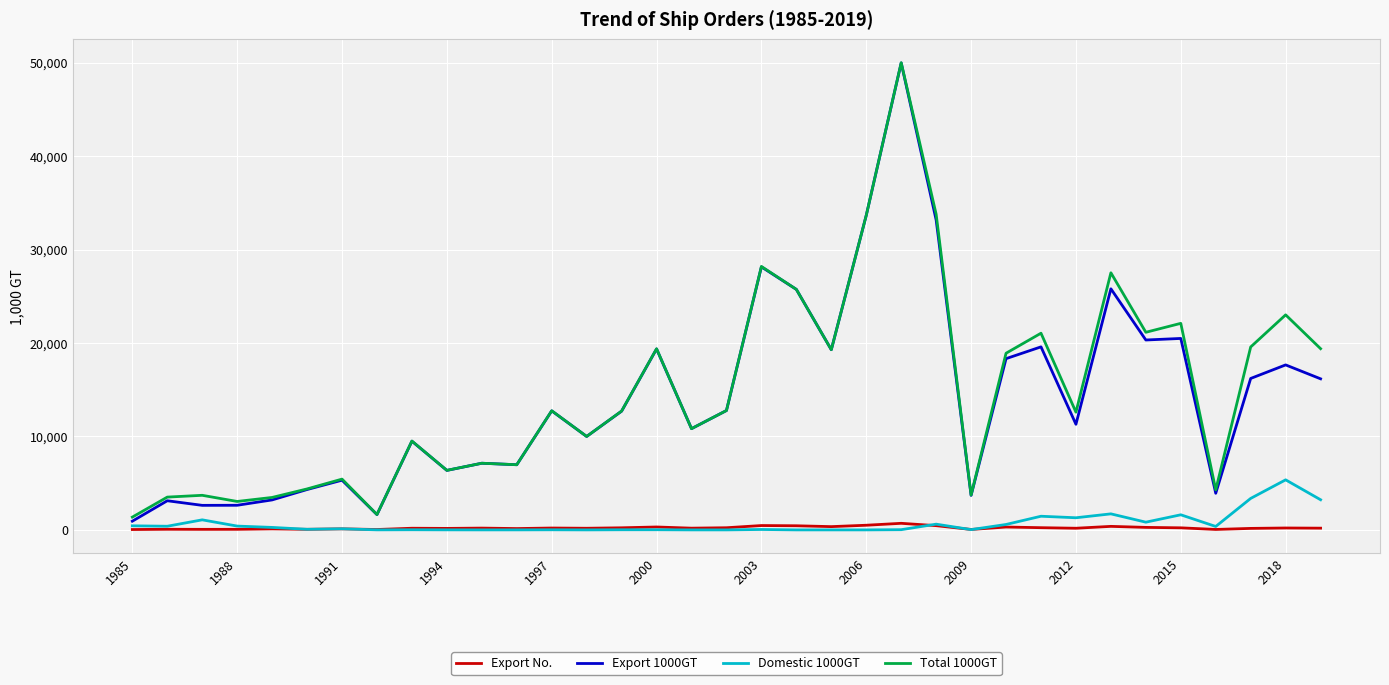

True or false: Total 1000GT and Export No. cross at least once.

False